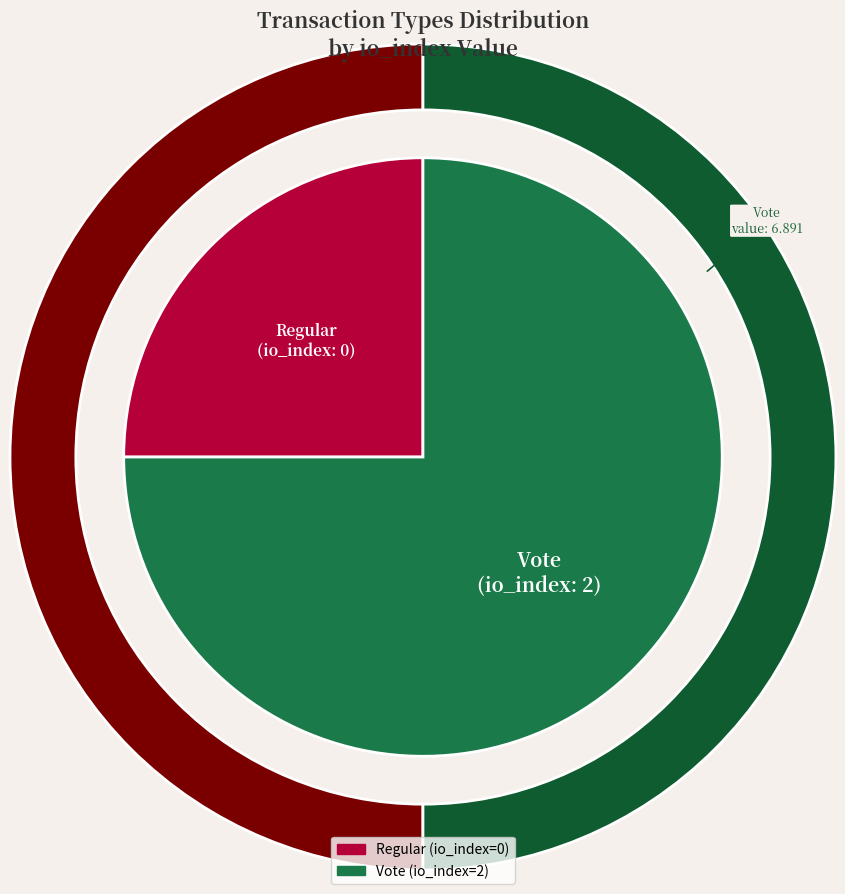

Is it true that Regular is 1% of the pie?

False